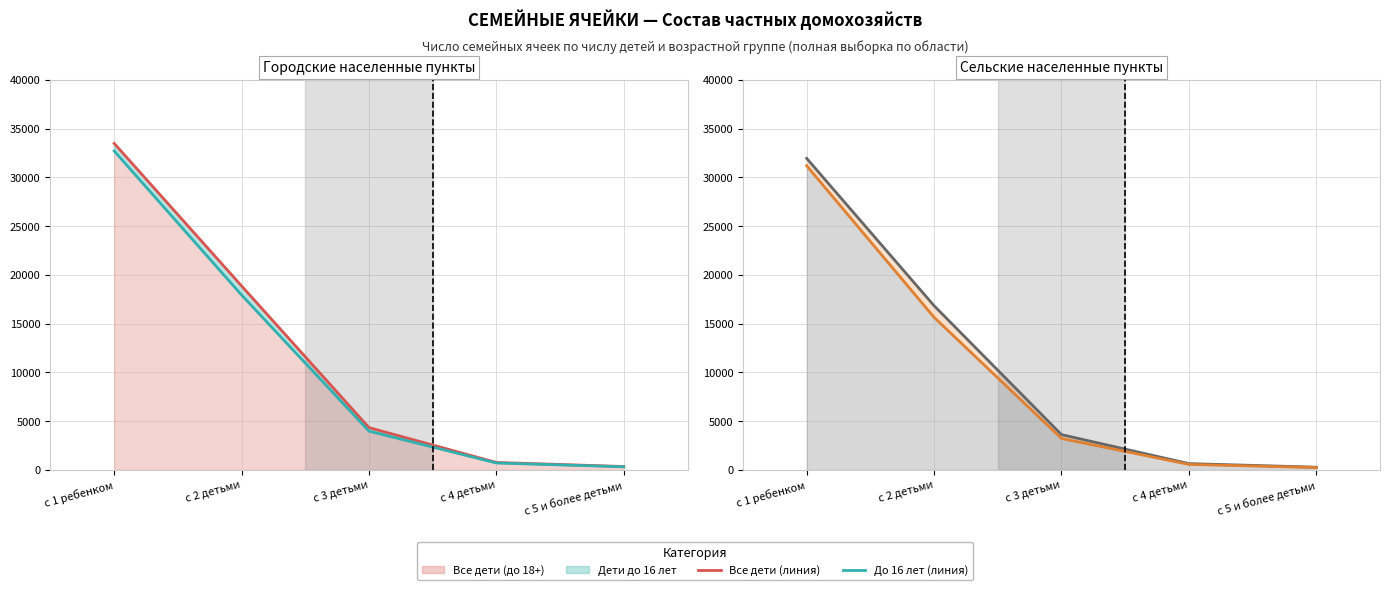

What is the minimum value shown in the chart?

242